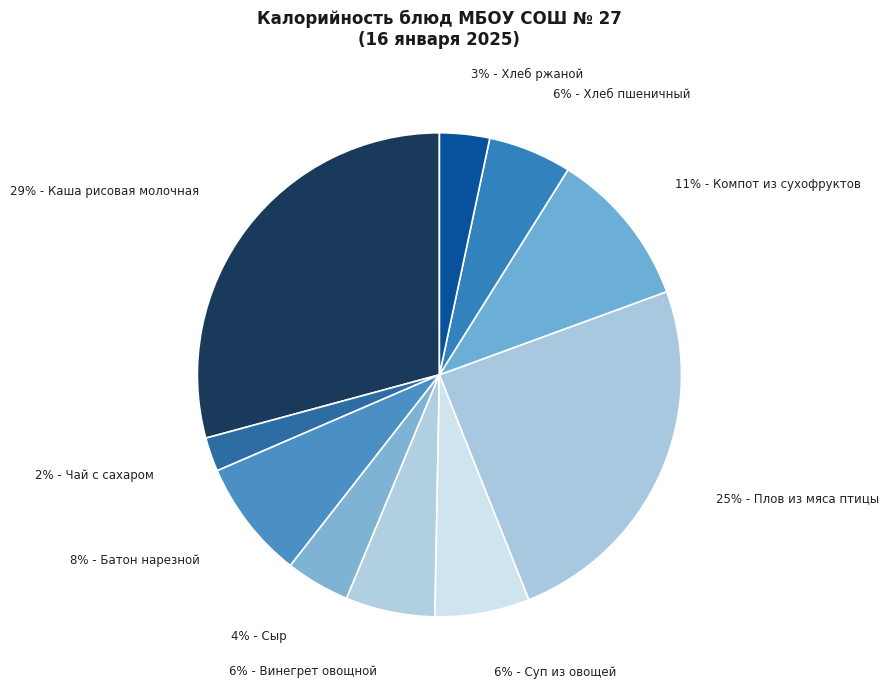

Is there a majority slice in this chart?

No